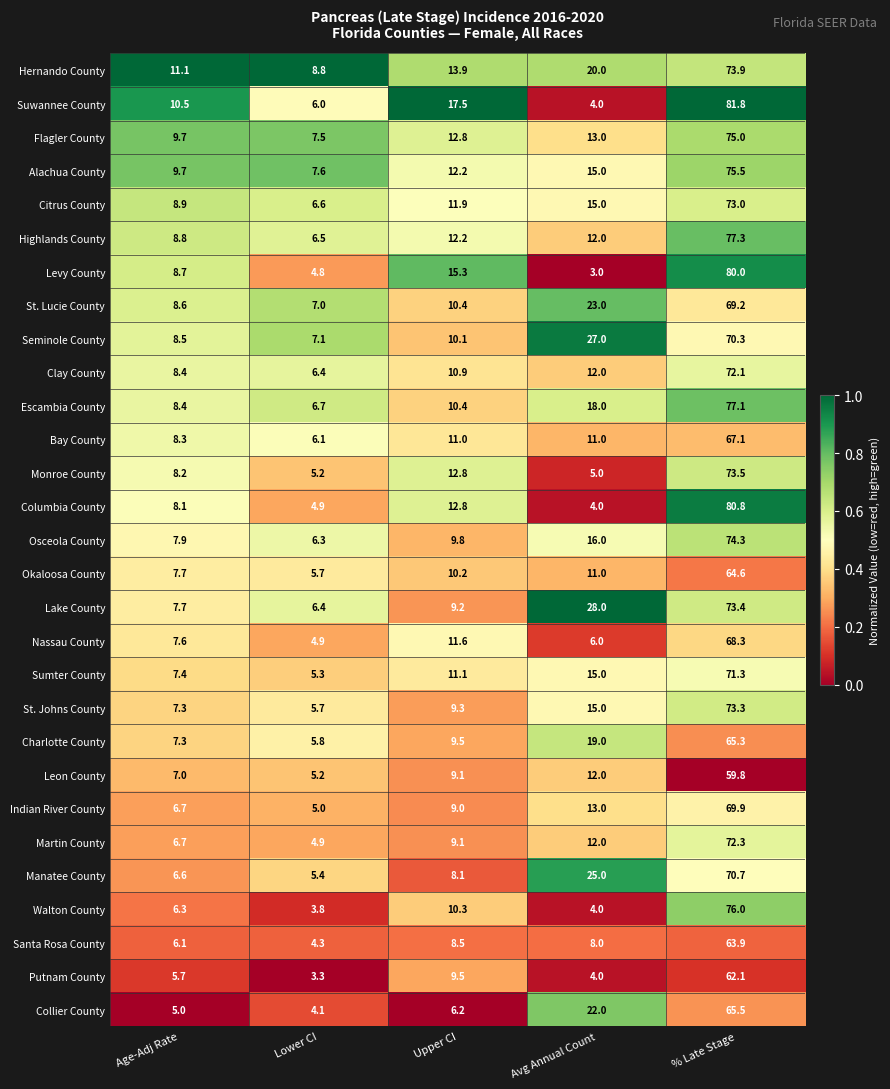

Rank the series by their maximum value, from lowest to highest.

Leon County, Putnam County, Santa Rosa County, Okaloosa County, Charlotte County, Collier County, Bay County, Nassau County, St. Lucie County, Indian River County, Seminole County, Manatee County, Sumter County, Clay County, Martin County, Citrus County, St. Johns County, Lake County, Monroe County, Hernando County, Osceola County, Flagler County, Alachua County, Walton County, Escambia County, Highlands County, Levy County, Columbia County, Suwannee County